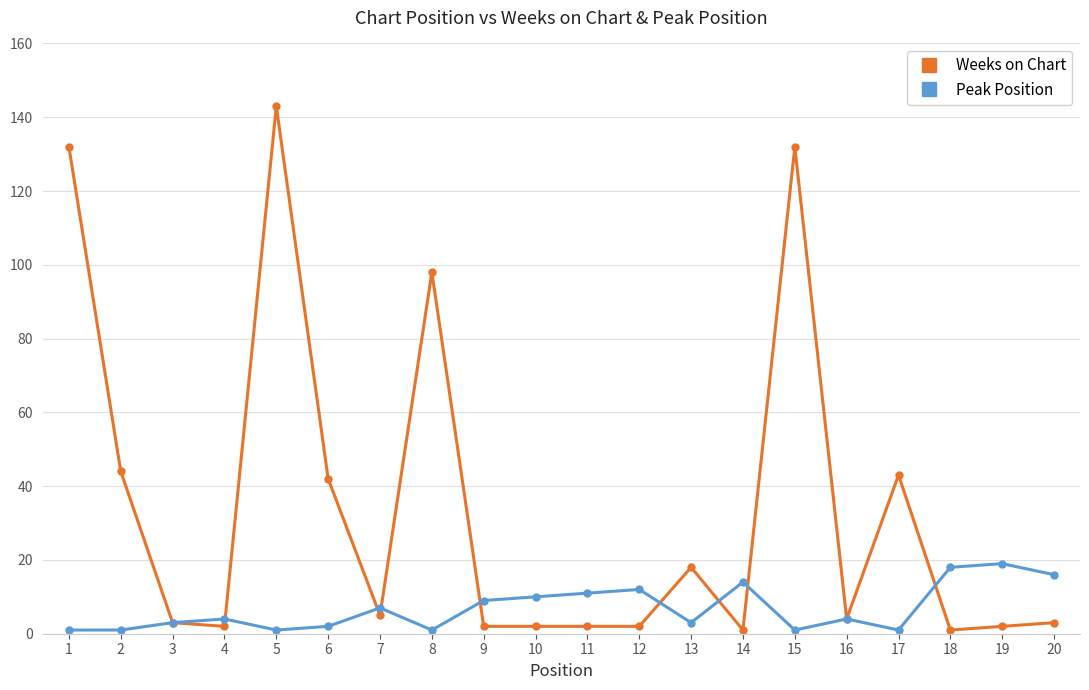

Which series has the widest spread of values?

Weeks on Chart